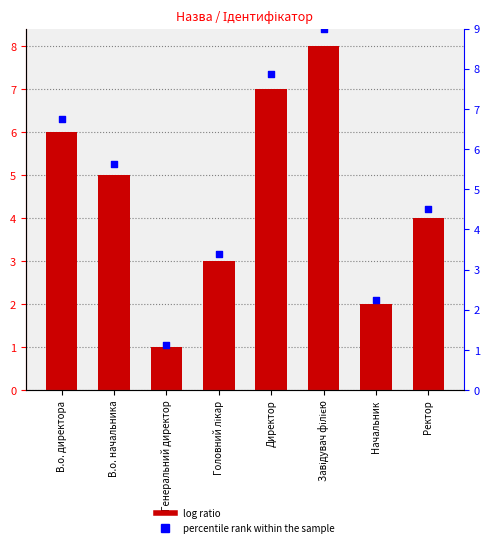

Which series has the widest spread of Y values?

percentile rank within the sample